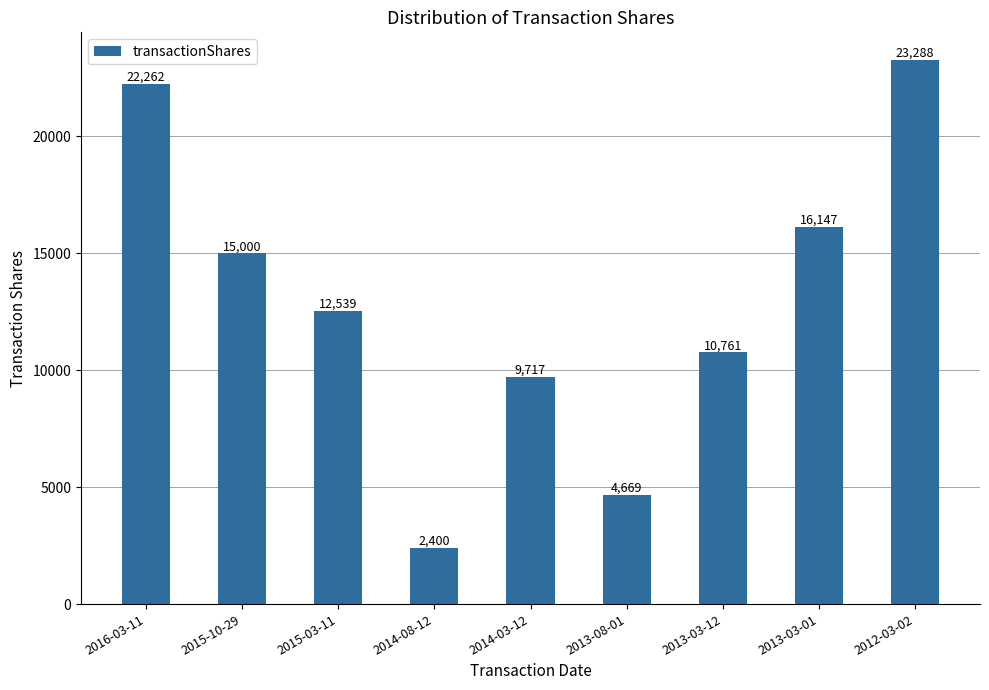

The chart shows a value of 23288 at 2012-03-02. True or false?

True